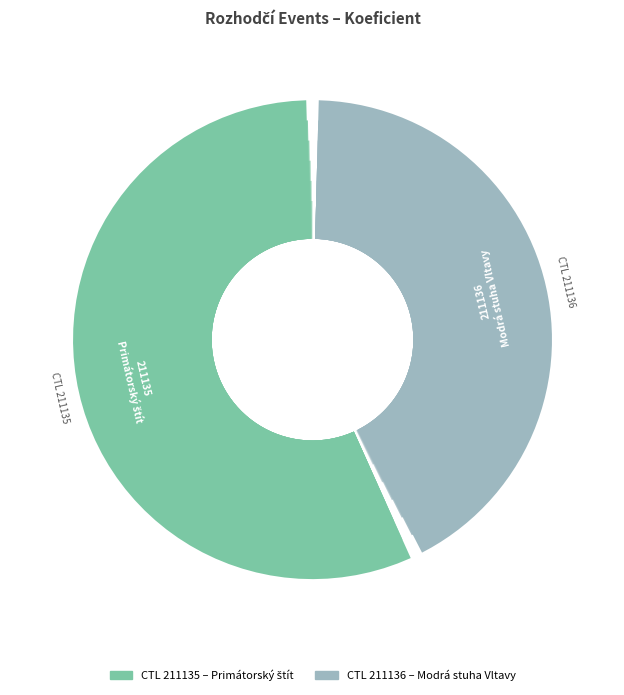

Between 211136 and 211135, which is larger?

211135